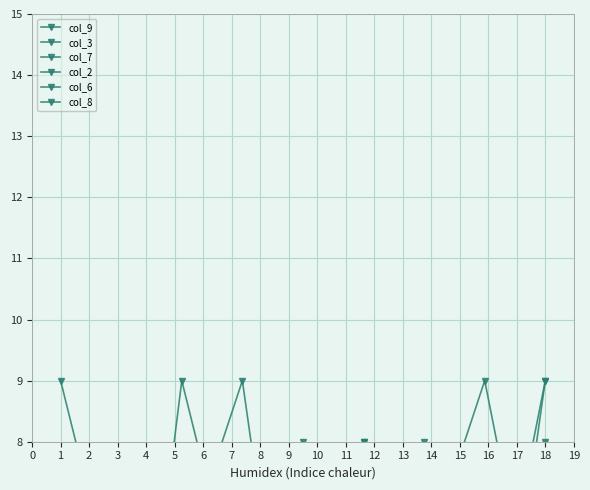

At how many categories does at least one series exceed 3?

9